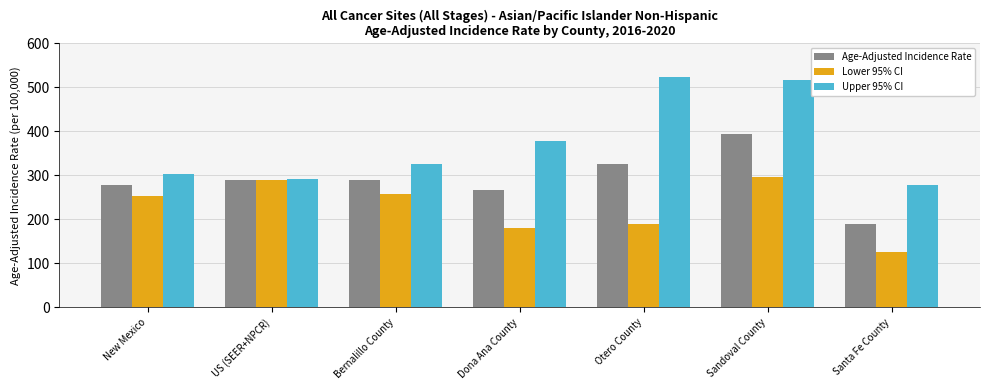

At which label does Age-Adjusted Incidence Rate first exceed 290?

US (SEER+NPCR)